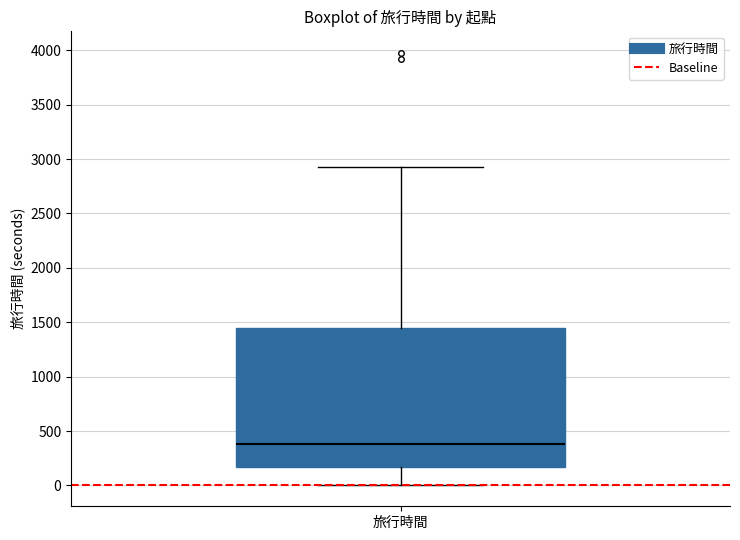

Where is the lower edge of the box for 旅行時間 on the y-axis? The values are not printed on the chart, so give them approximately, as read against the axis.

150